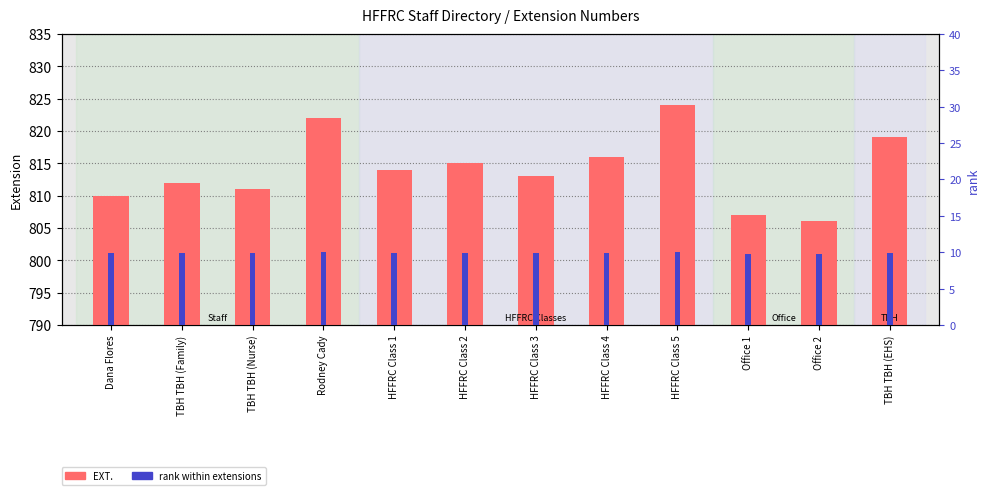

What is the average value of the EXT. series?

814.1